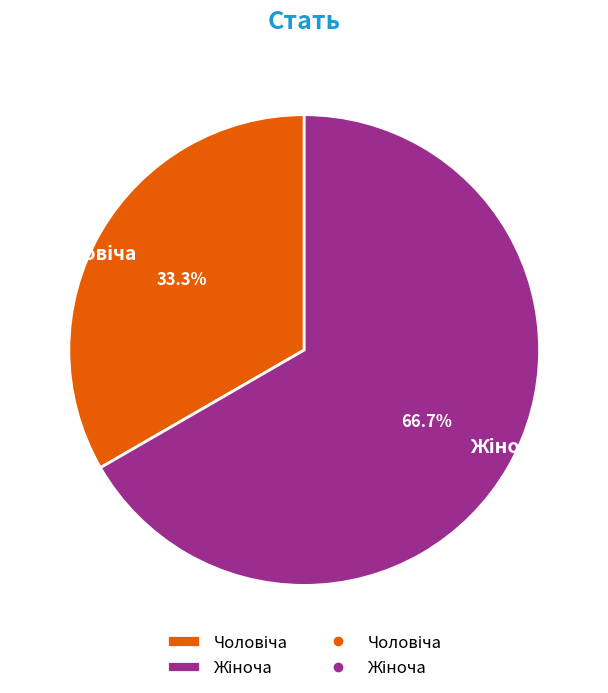

How many segments does this pie chart have?

2